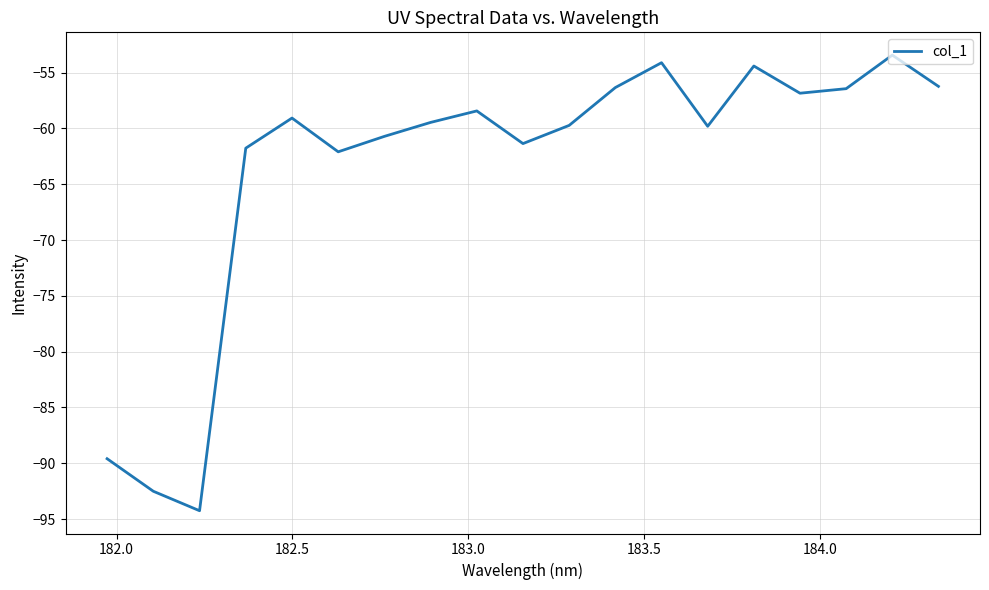

What is the difference between the maximum and minimum values?

40.8